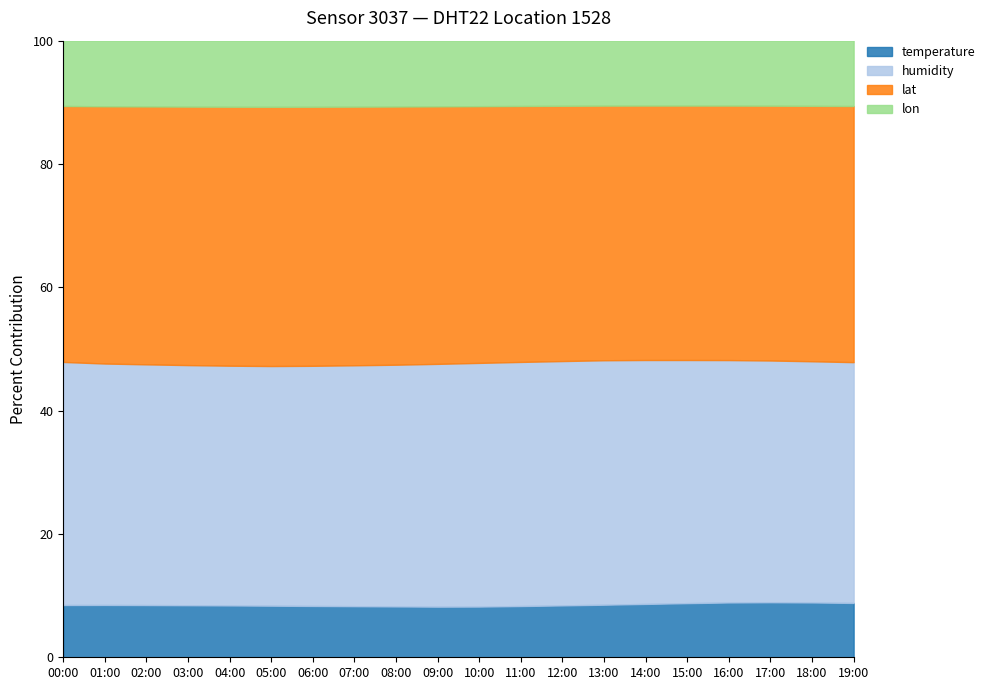

The value of temperature at 13:00 is 2.8. True or false?

False